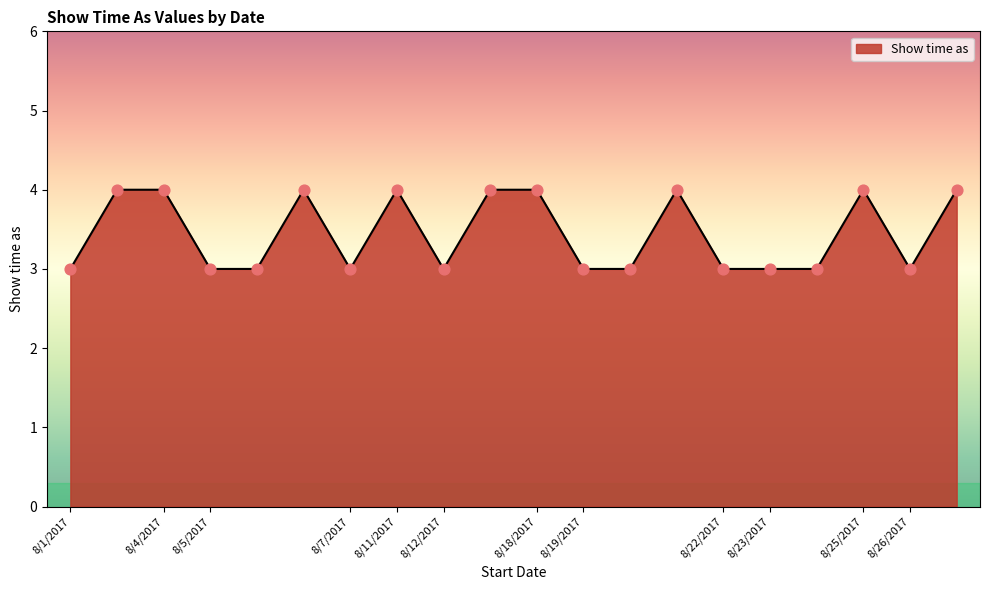

What is the maximum value shown in the chart?

4